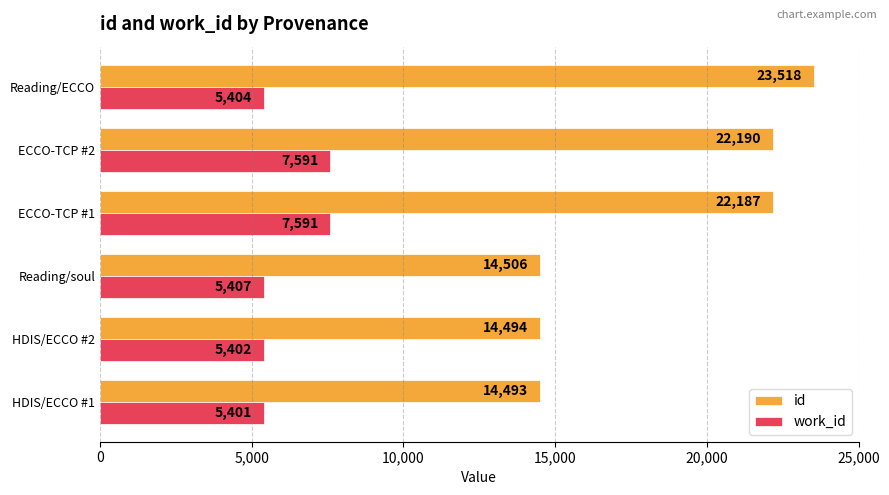

How many categories are shown in the chart?

6